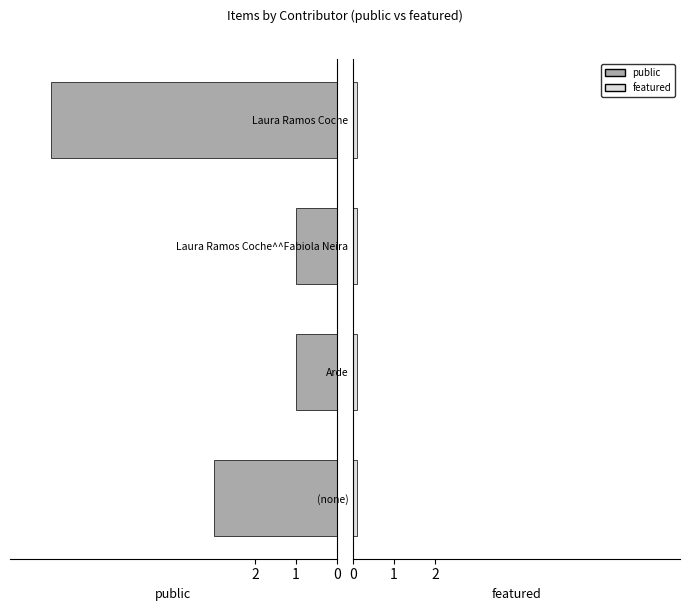

Which series has the largest range (max minus min)?

public